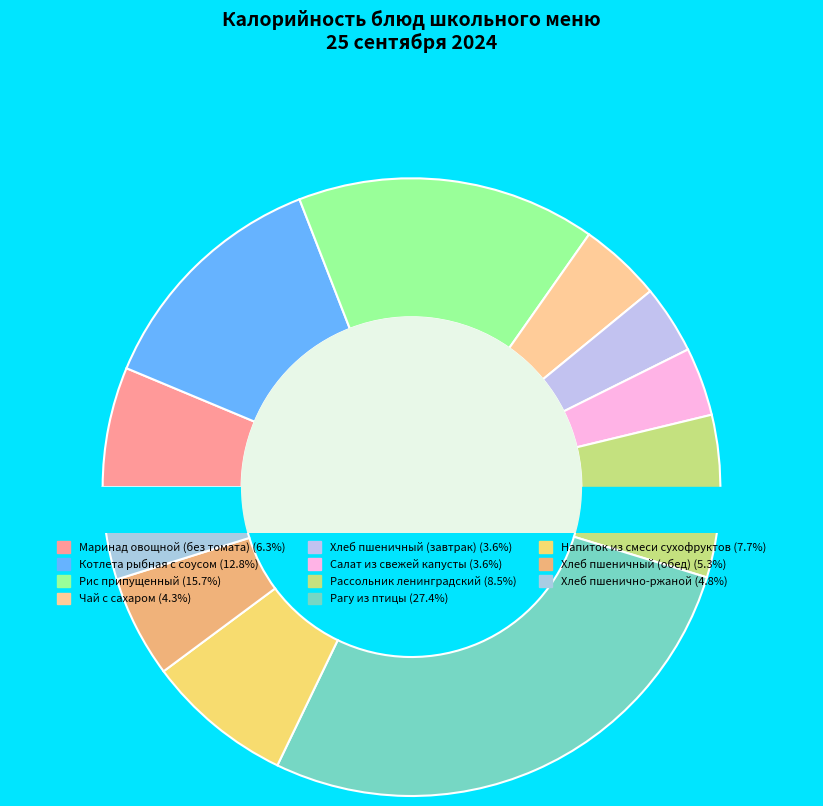

Combined, do Рагу из птицы and Хлеб пшенично-ржаной account for over 50%?

No